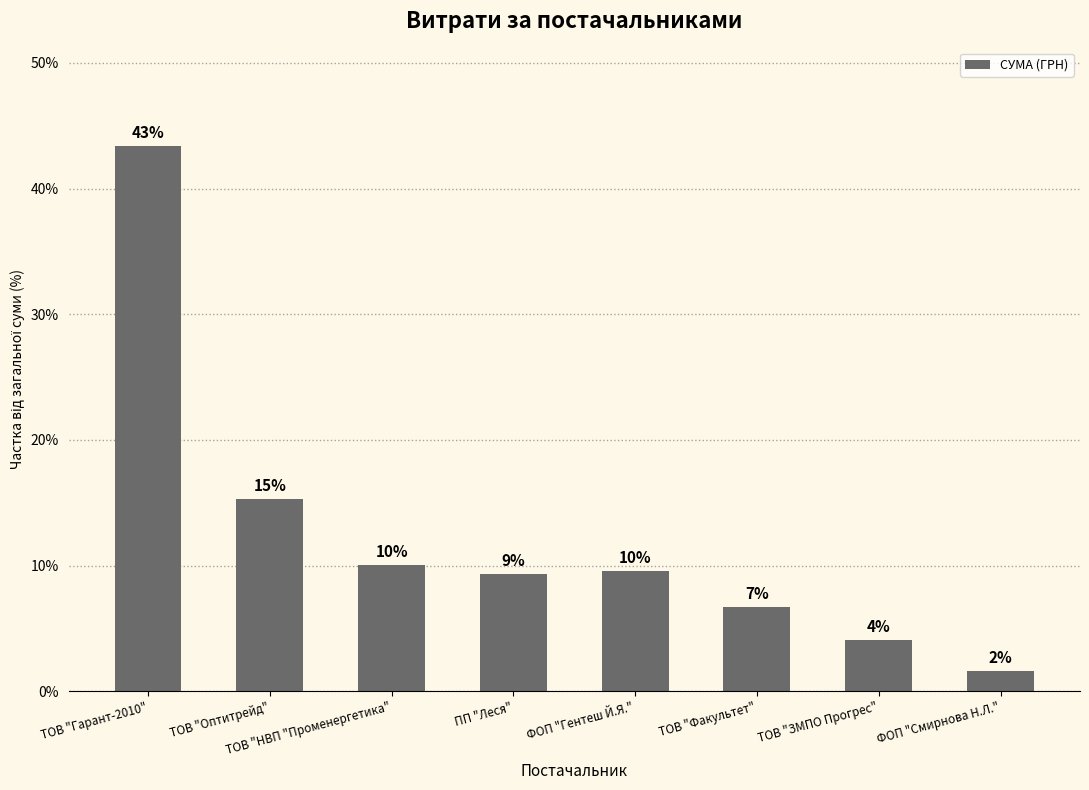

What is the minimum value shown in the chart?

1.6